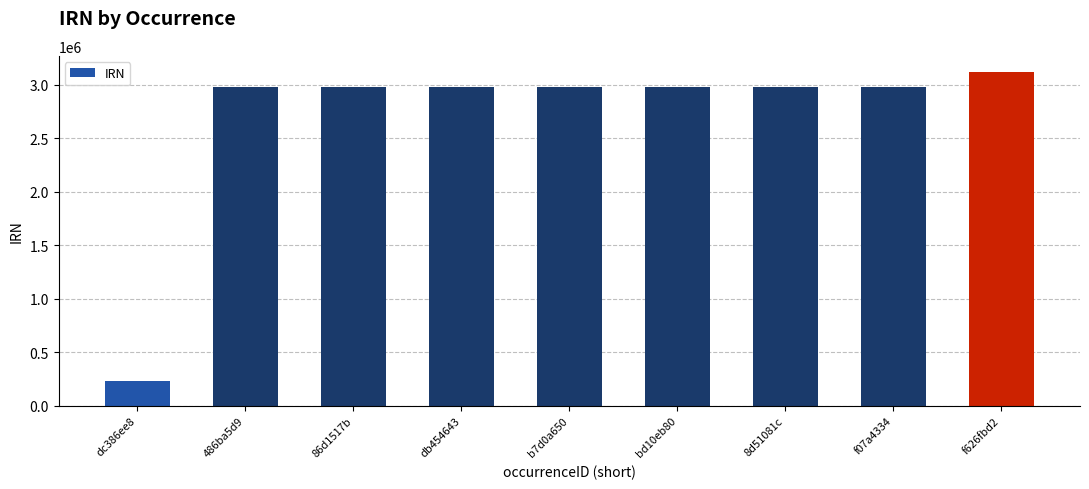

What is the label of the 3rd bar from the right?

8d51081c